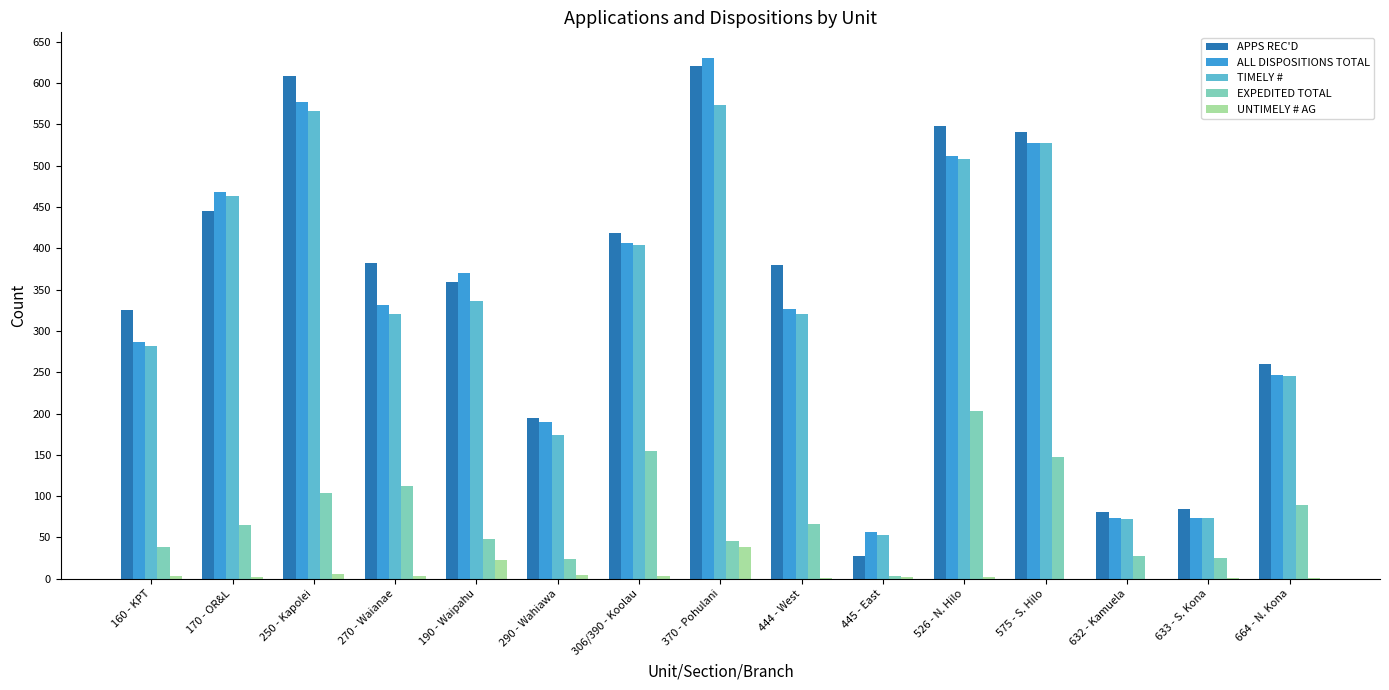

Does the chart contain stacked bars?

No